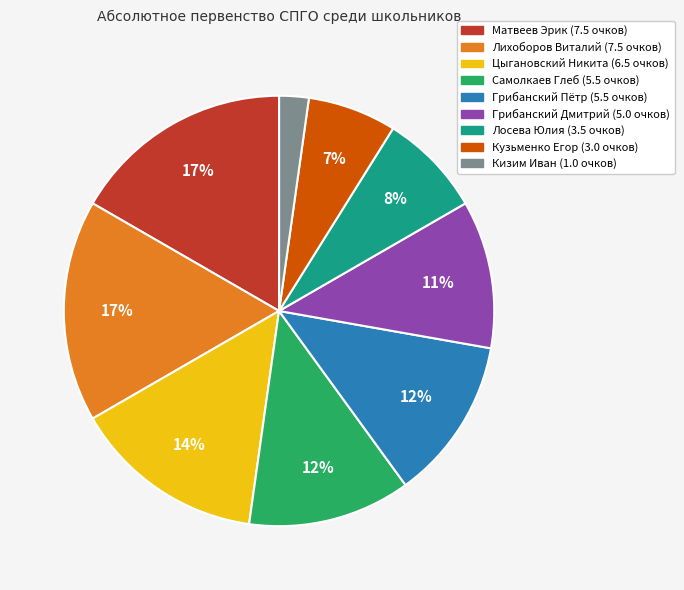

Is there a majority slice in this chart?

No